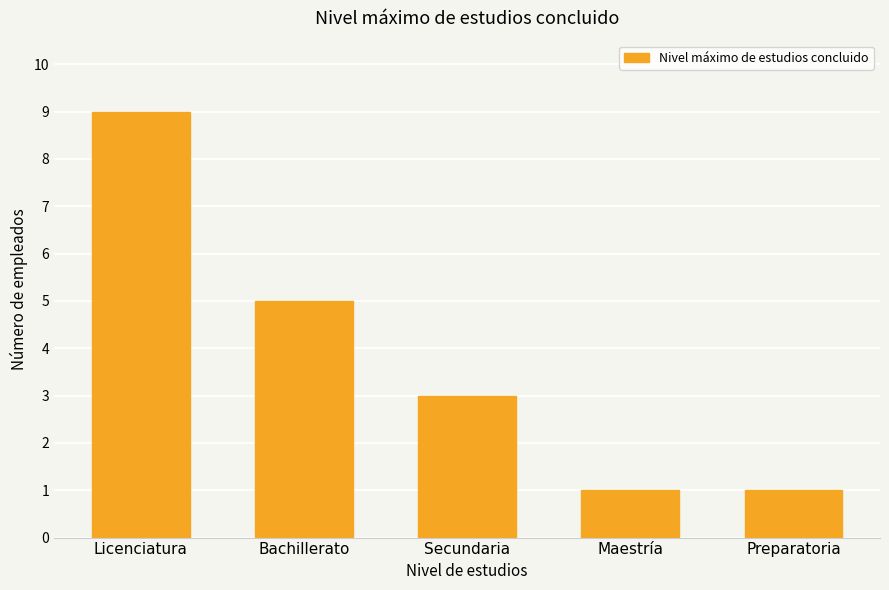

Reading right to left, transcribe all the data shown in this chart.

1	1	3	5	9